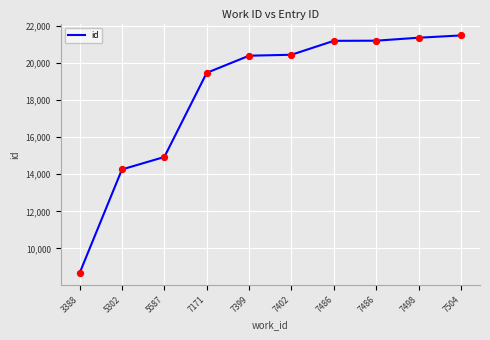

Which has a higher value, 7171 or 7498?

7498